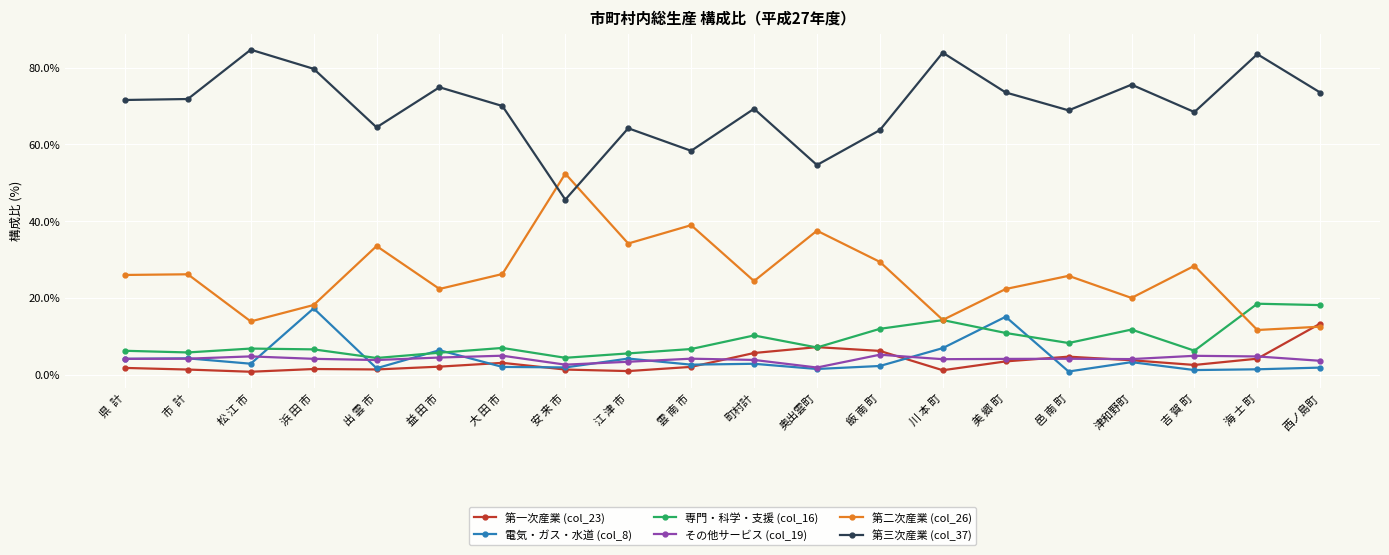

Does the chart display data point markers on the line(s)?

Yes